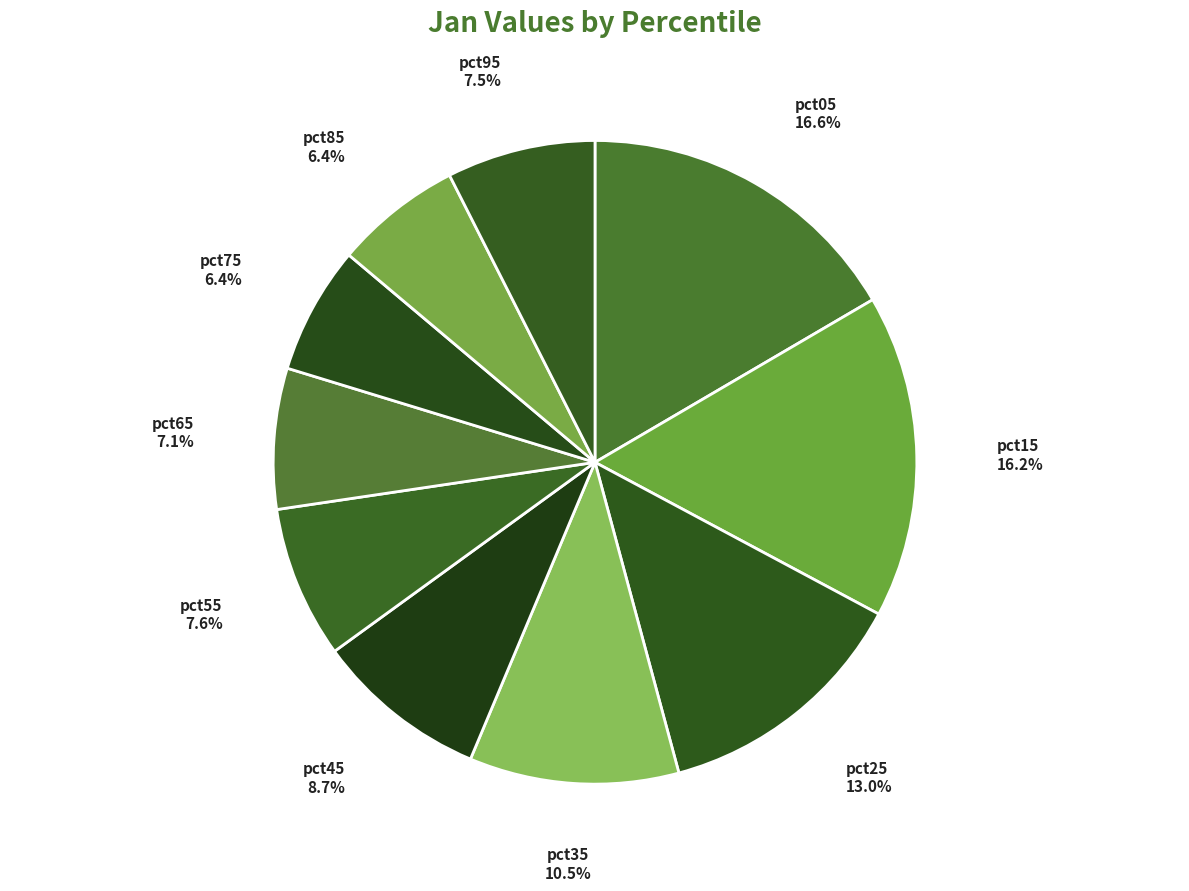

To the nearest percent, what portion does pct45 represent?

9%